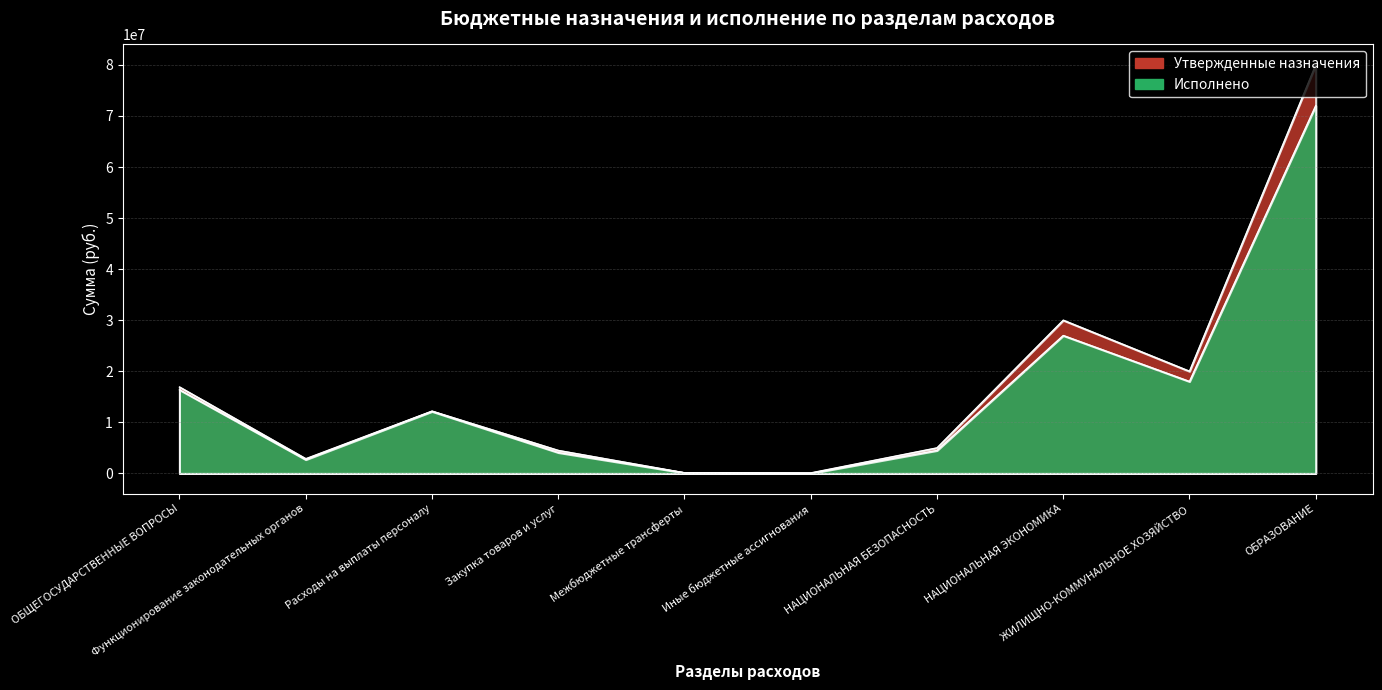

The Исполнено series shows 12143325.7 at Расходы на выплаты персоналу. True or false?

True